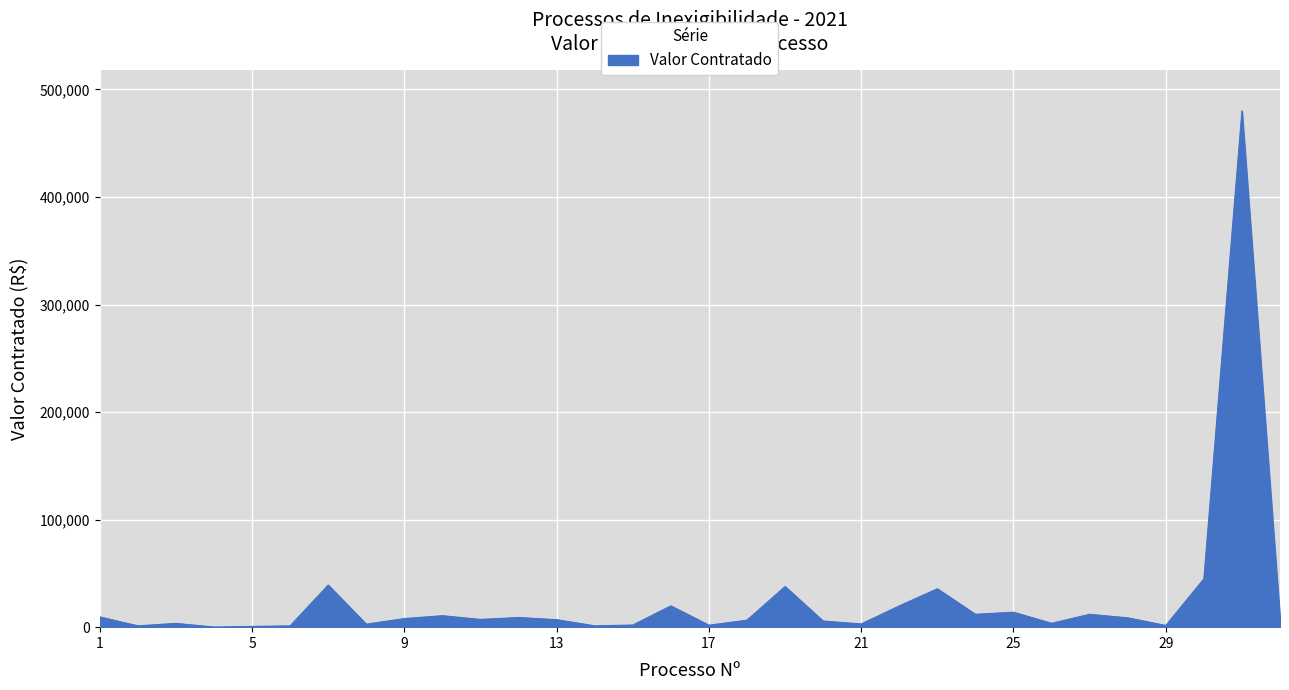

What is the greatest value displayed?

480000.0